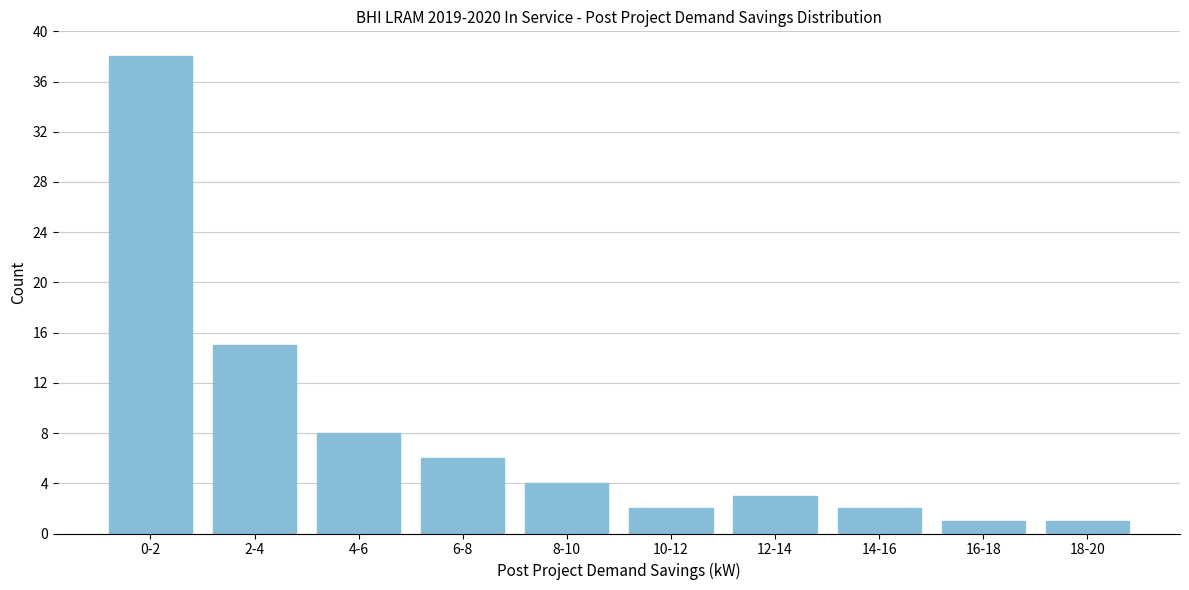

Reading left to right, what are all the values shown in this chart?

38	15	8	6	4	2	3	2	1	1